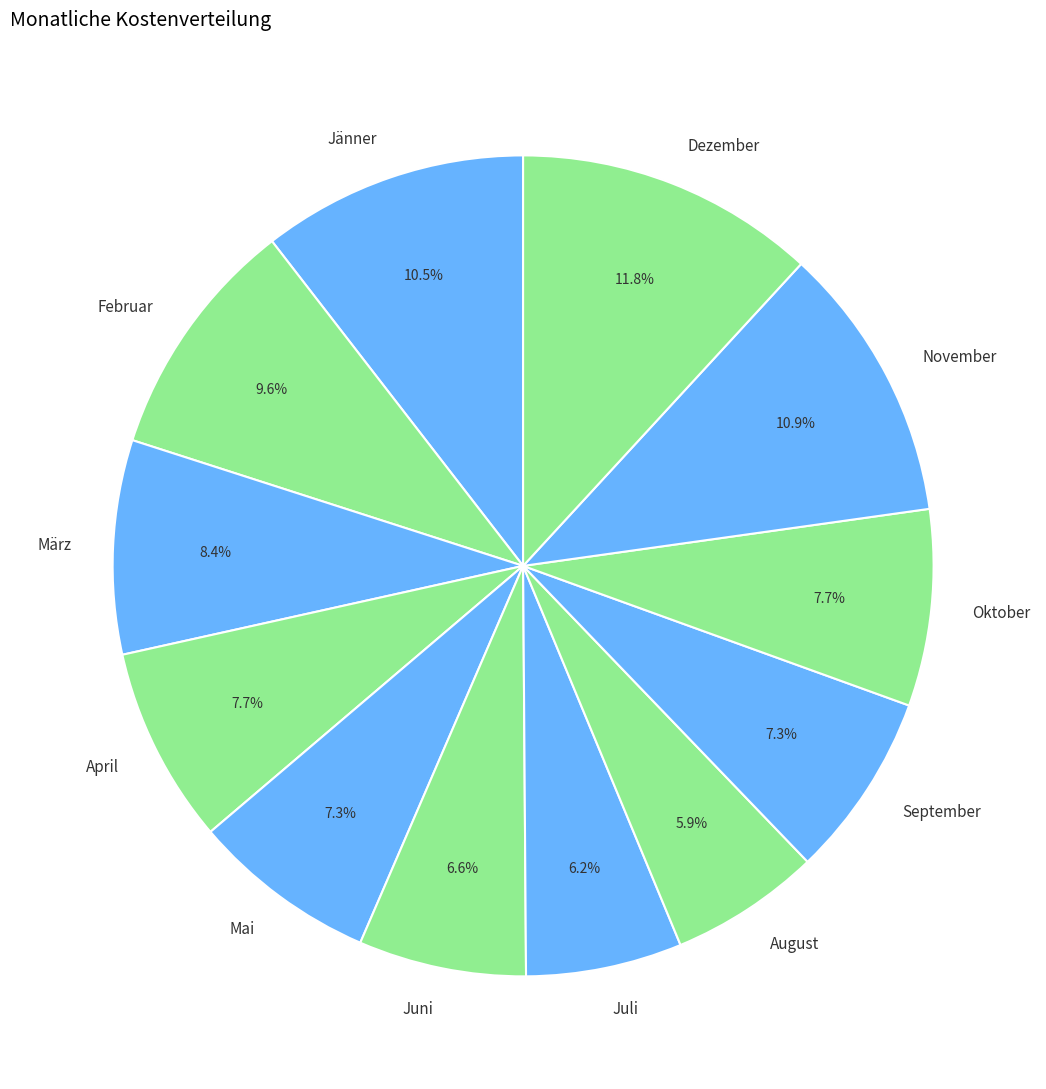

Count the number of slices in the pie.

12